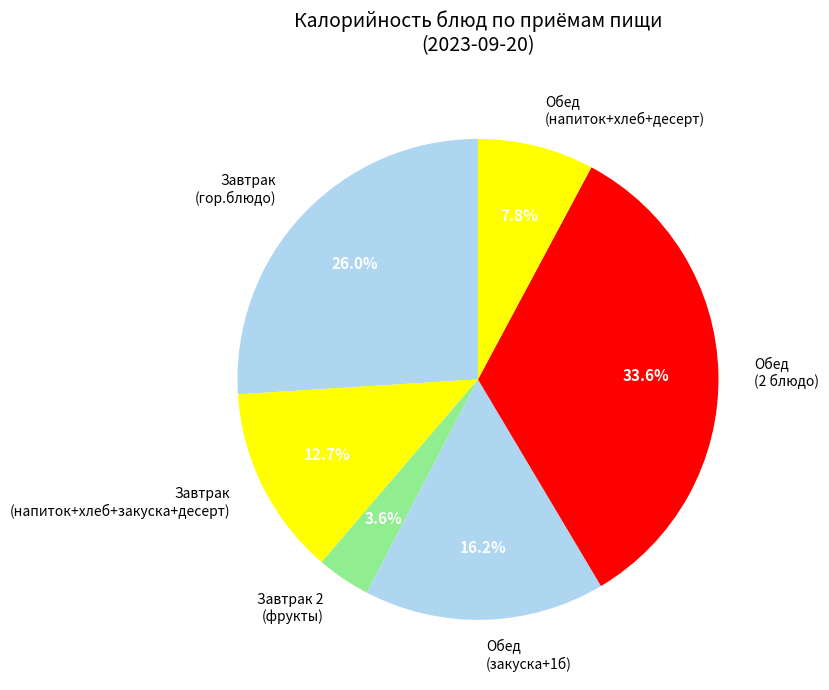

What is the ratio of the value at Завтрак (напиток+хлеб+закуска+десерт) to the value at Обед (2 блюдо)?

0.4